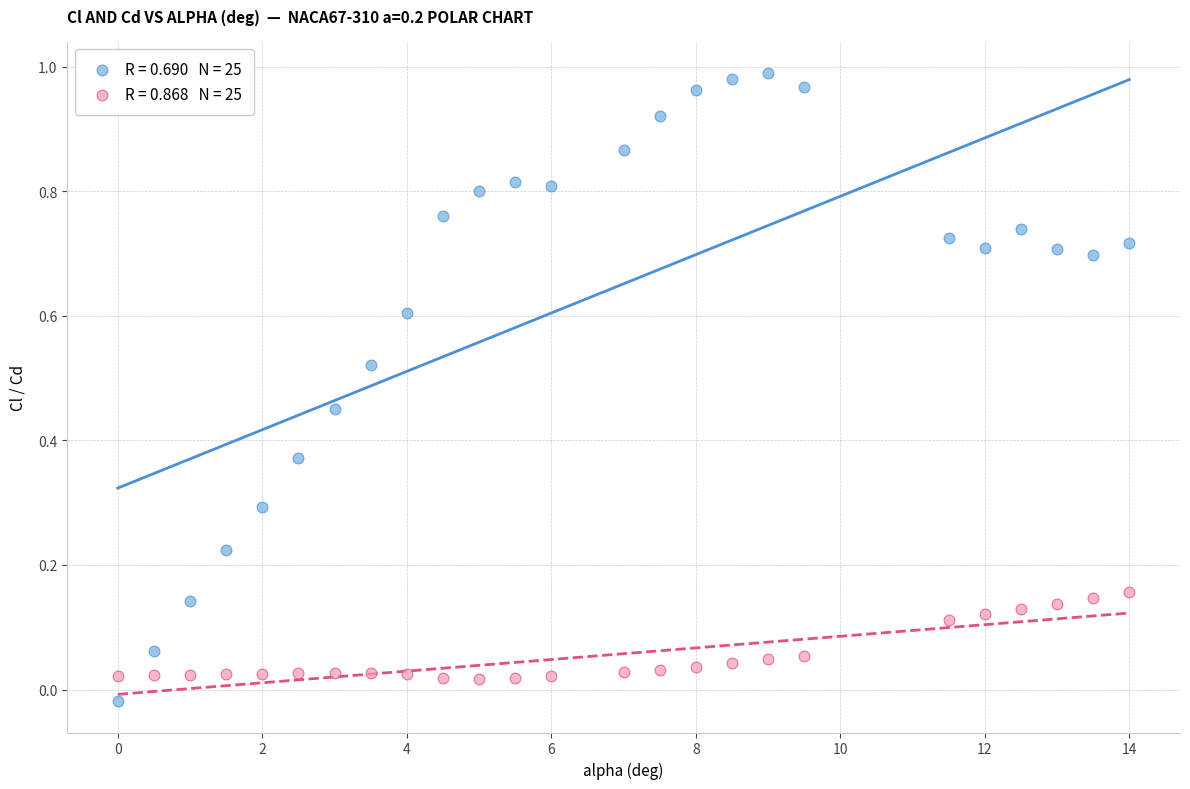

Across all data points, what is the range of X values (max minus min)?

14.0